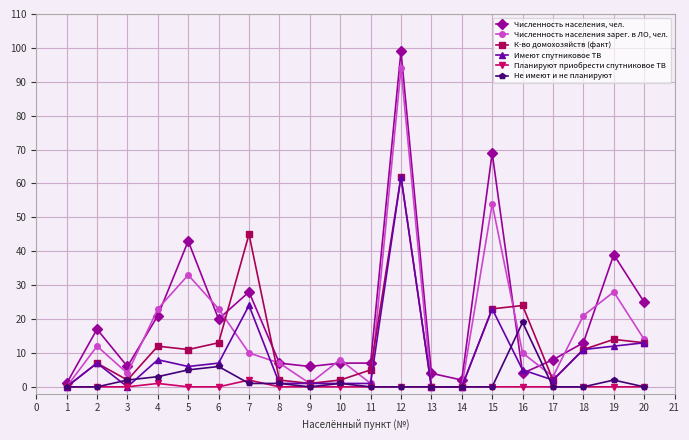

At which category does the chart reach its peak across all series?

12